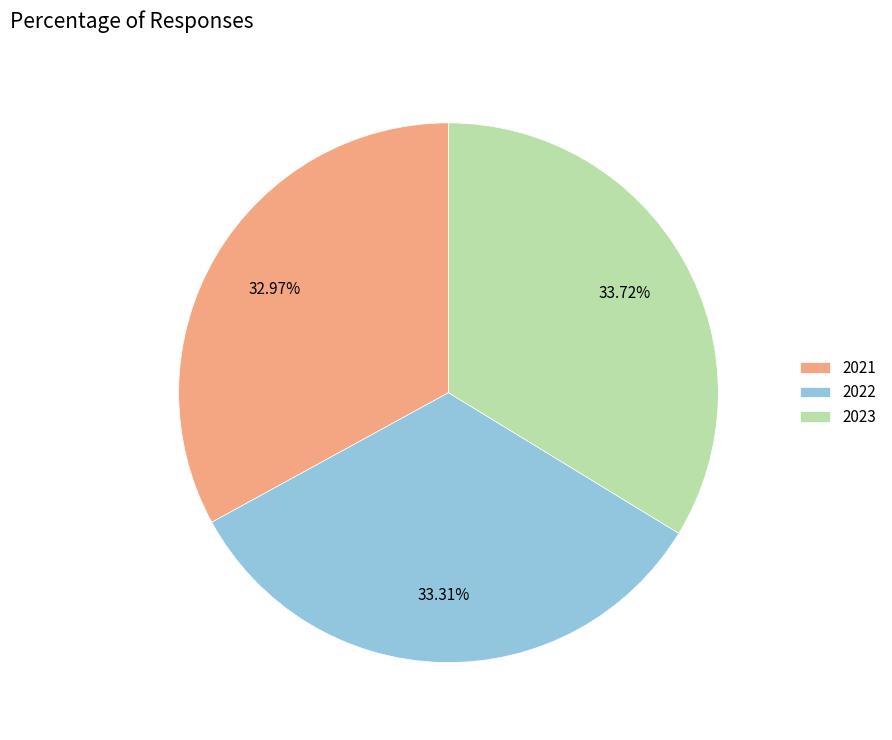

How many segments does this pie chart have?

3